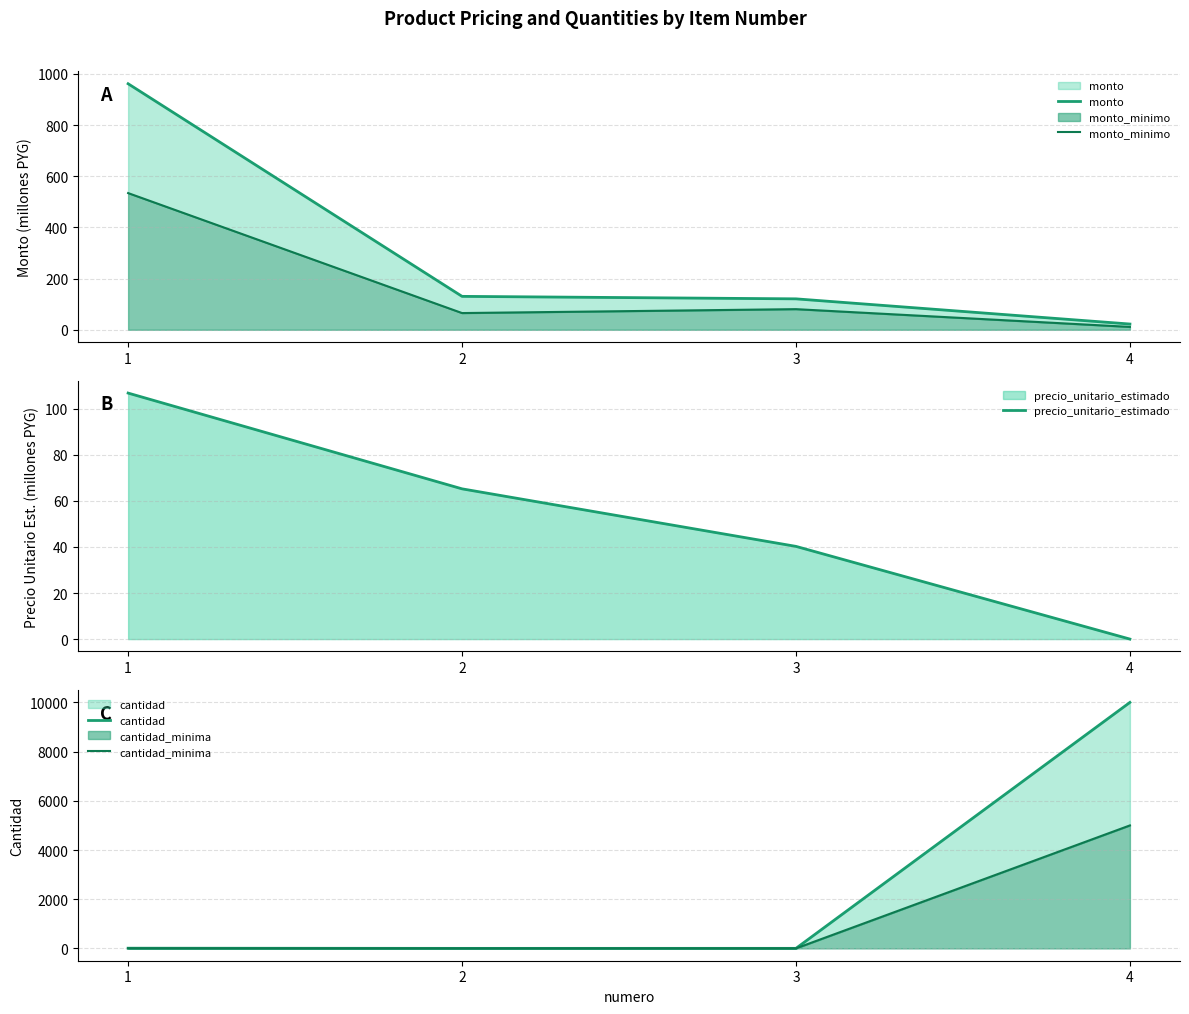

List the series in order of their peak value, highest first.

cantidad, cantidad_minima, monto, monto_minimo, precio_unitario_estimado